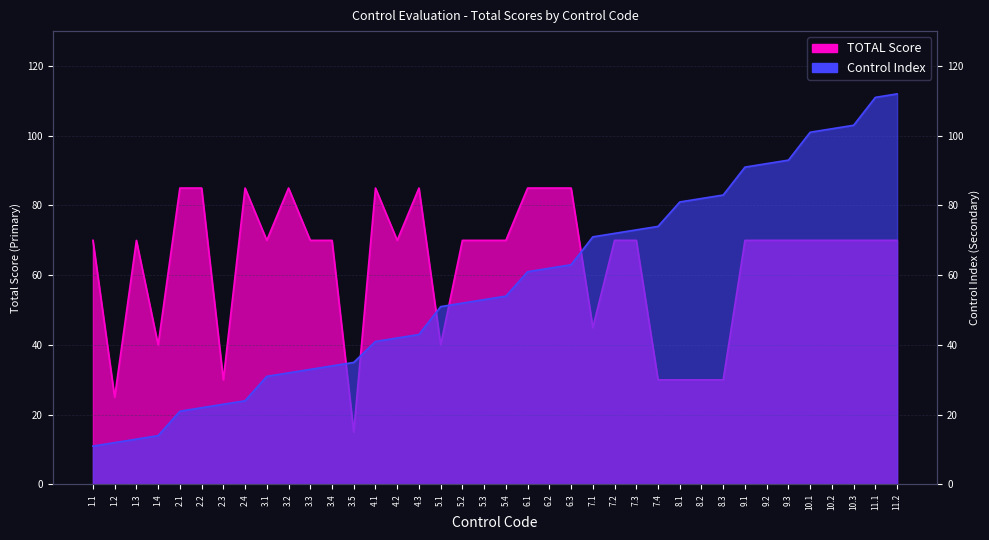

What is the ratio of the value at 2.4 to the value at 2.3?

2.8